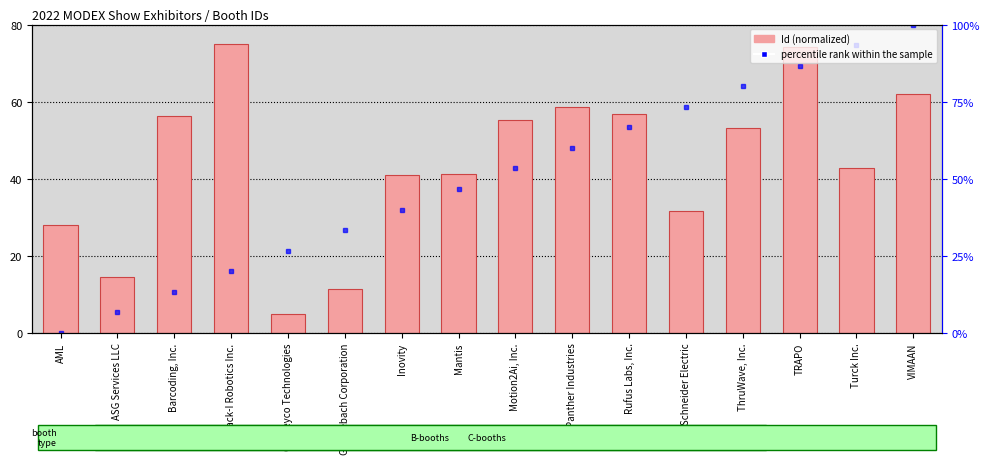

How many data points in percentile rank within the sample are above 42?

8